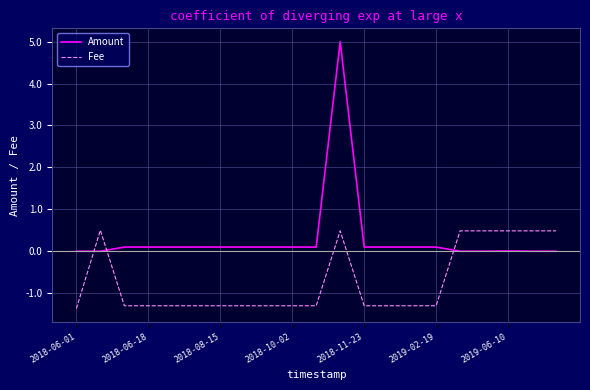

True or false: Fee and Amount intersect in this chart.

True